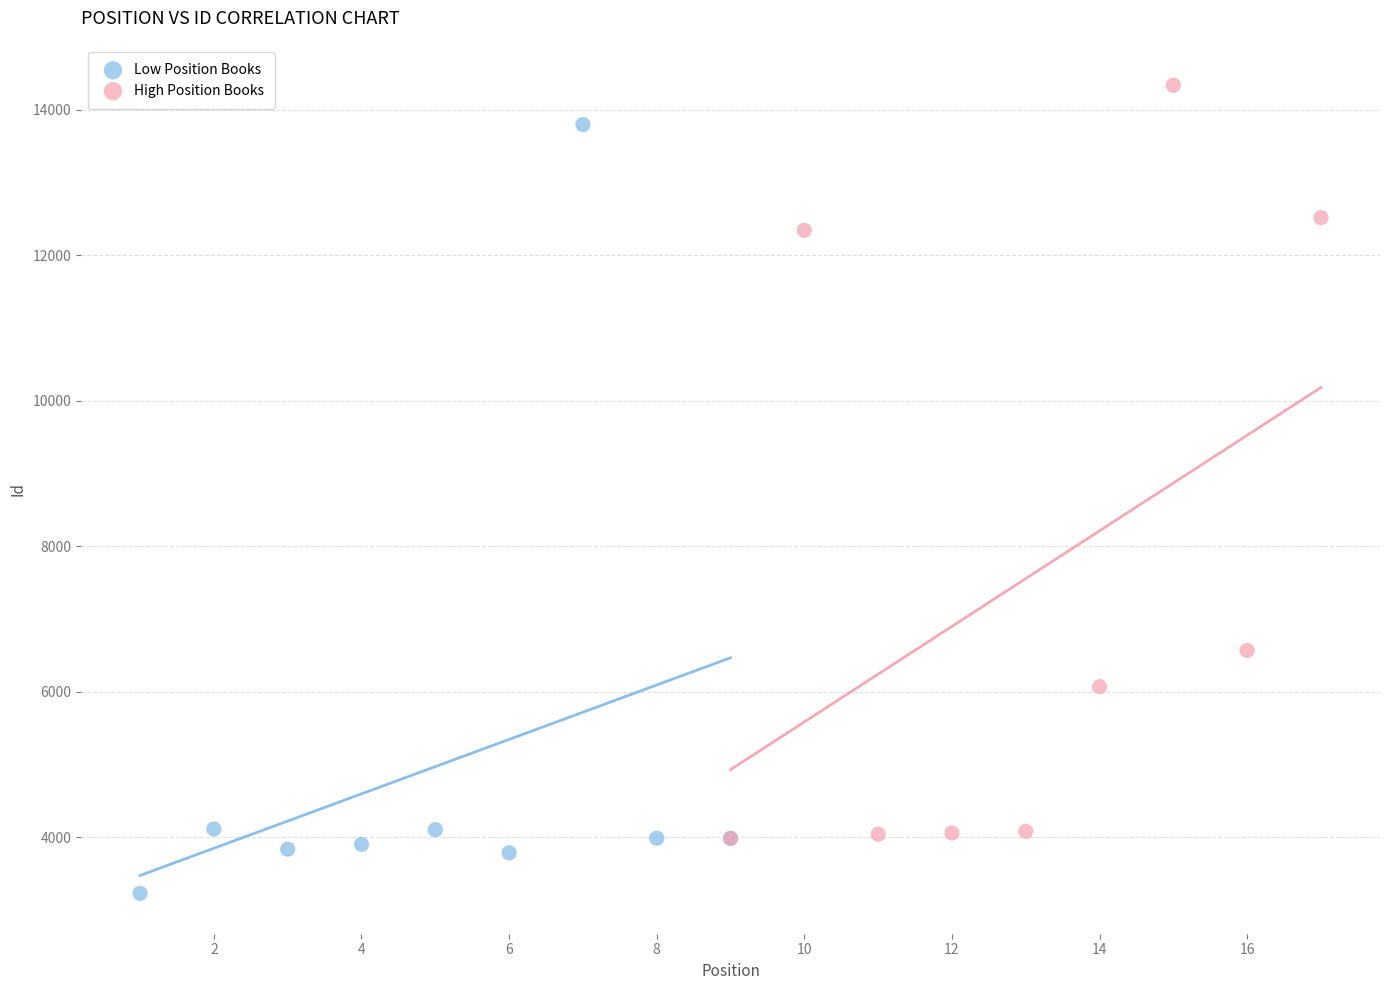

Which series contains the lowest Y value?

Low Position Books